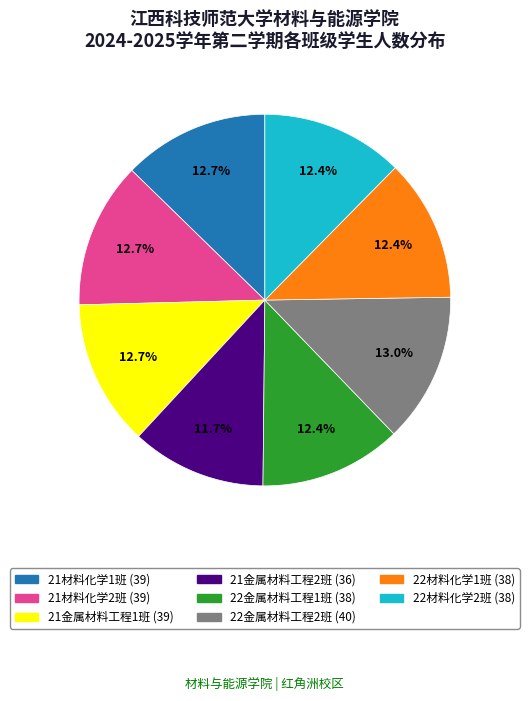

Do 21材料化学2班 and 21金属材料工程1班 together represent more than half of the pie?

No